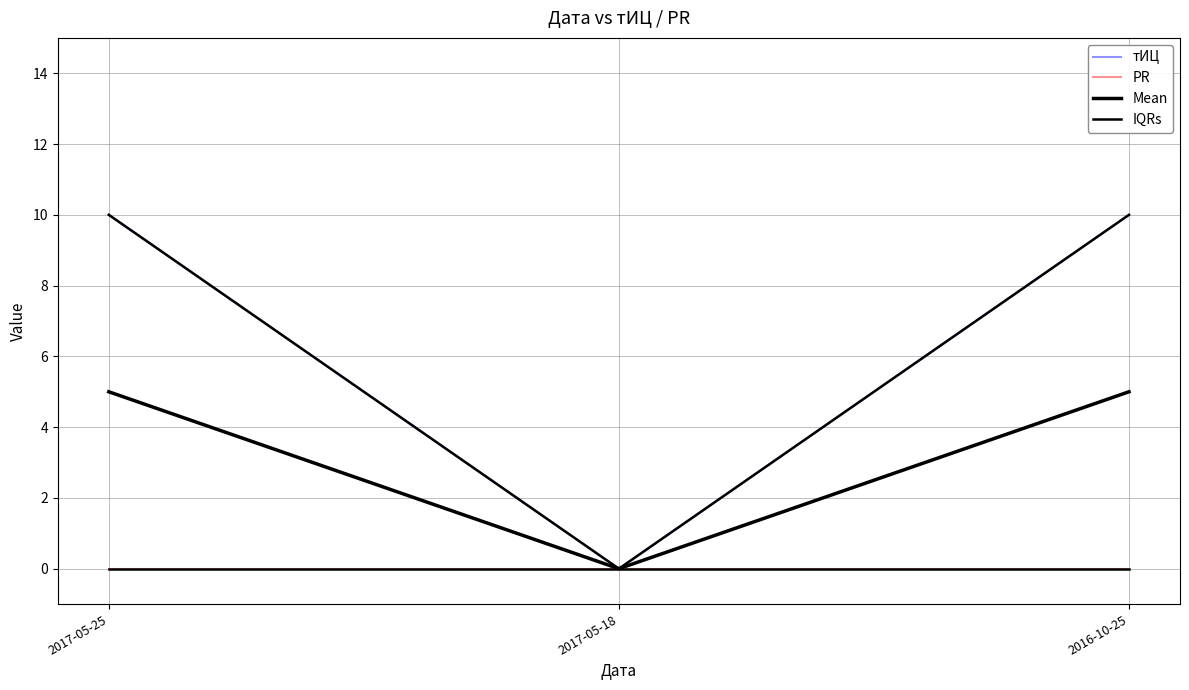

Is this an area chart (filled region under the line)?

No